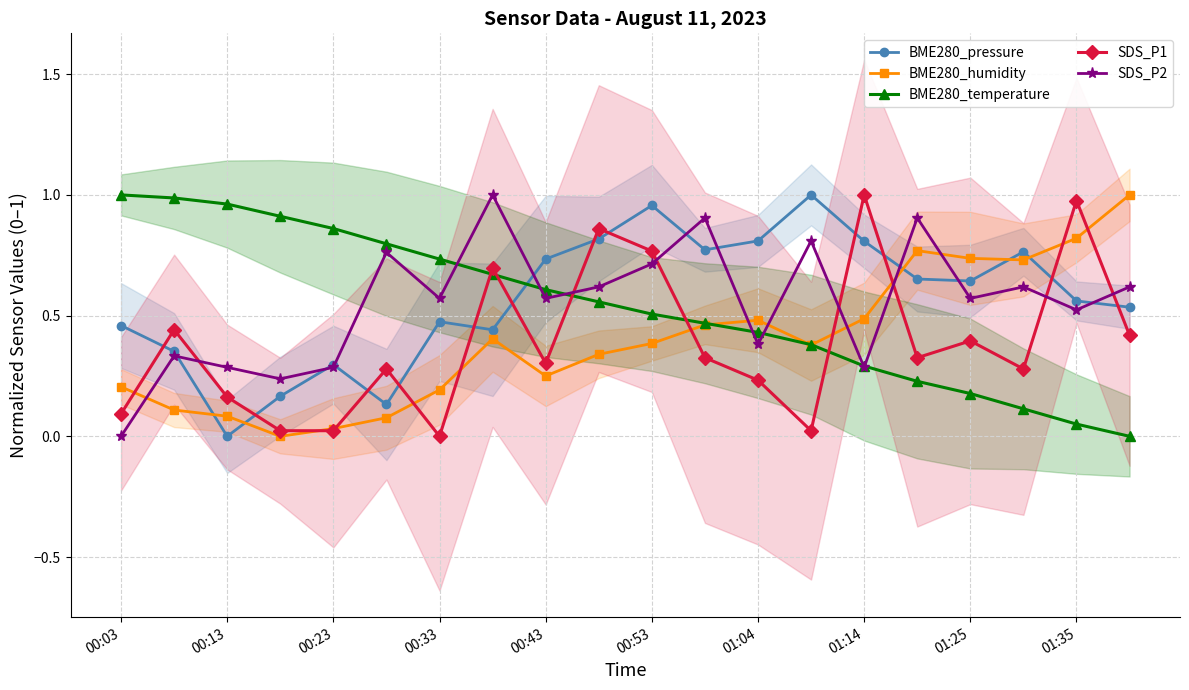

How many interior local valleys does the BME280_pressure series have?

5